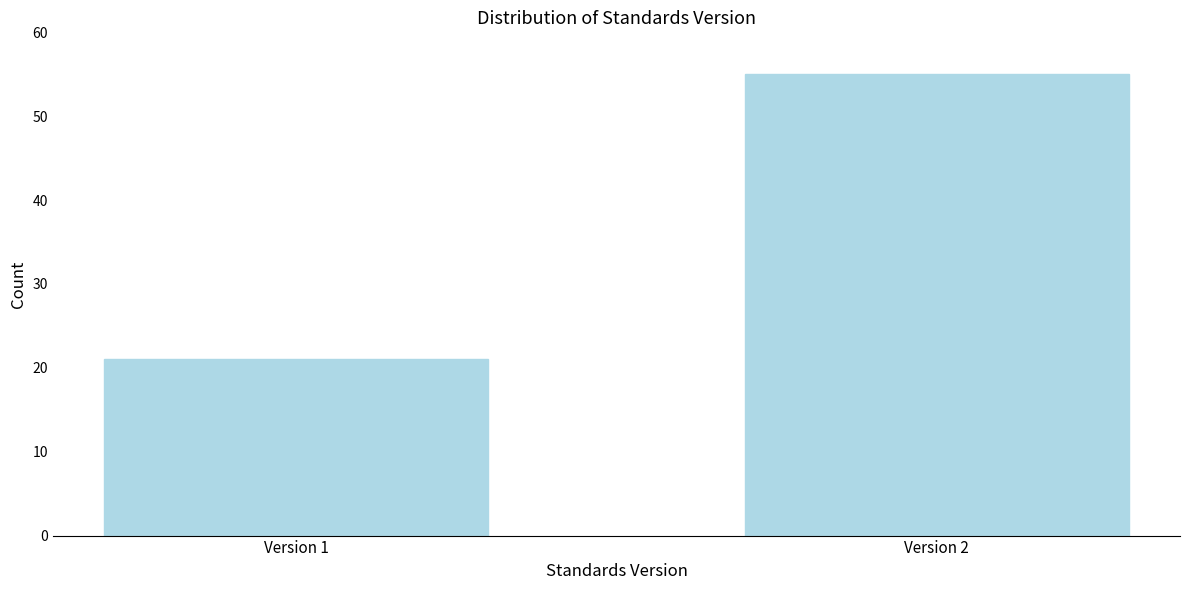

Reading left to right, extract all data points from this chart.

21	55